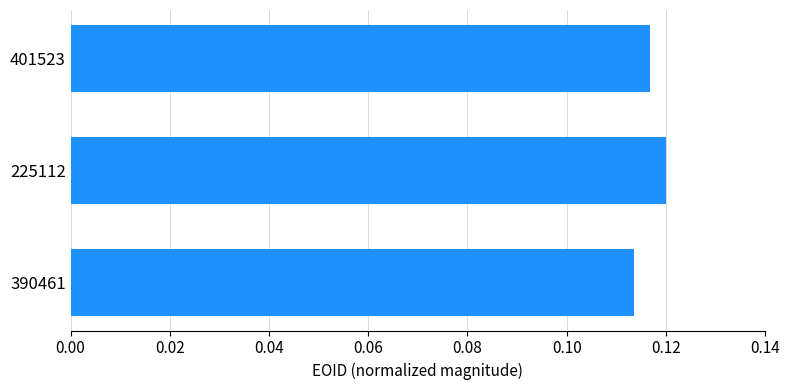

Is it true that the value at 390461 is 0.2?

False